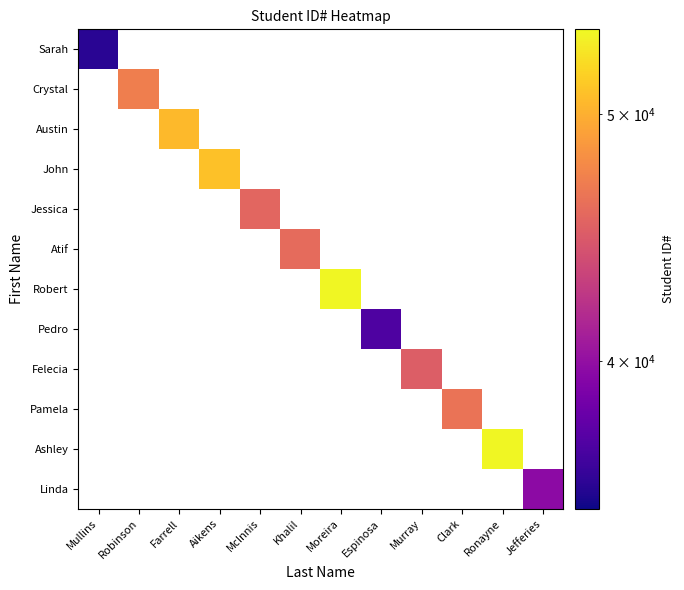

How many values in Atif are above zero?

1